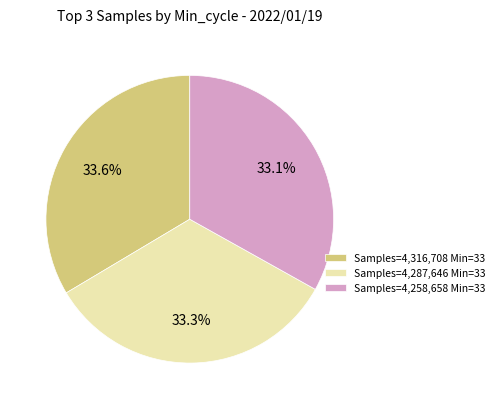

Is the sum of Samples=4,287,646 Min=33 and Samples=4,316,708 Min=33 greater than half?

Yes